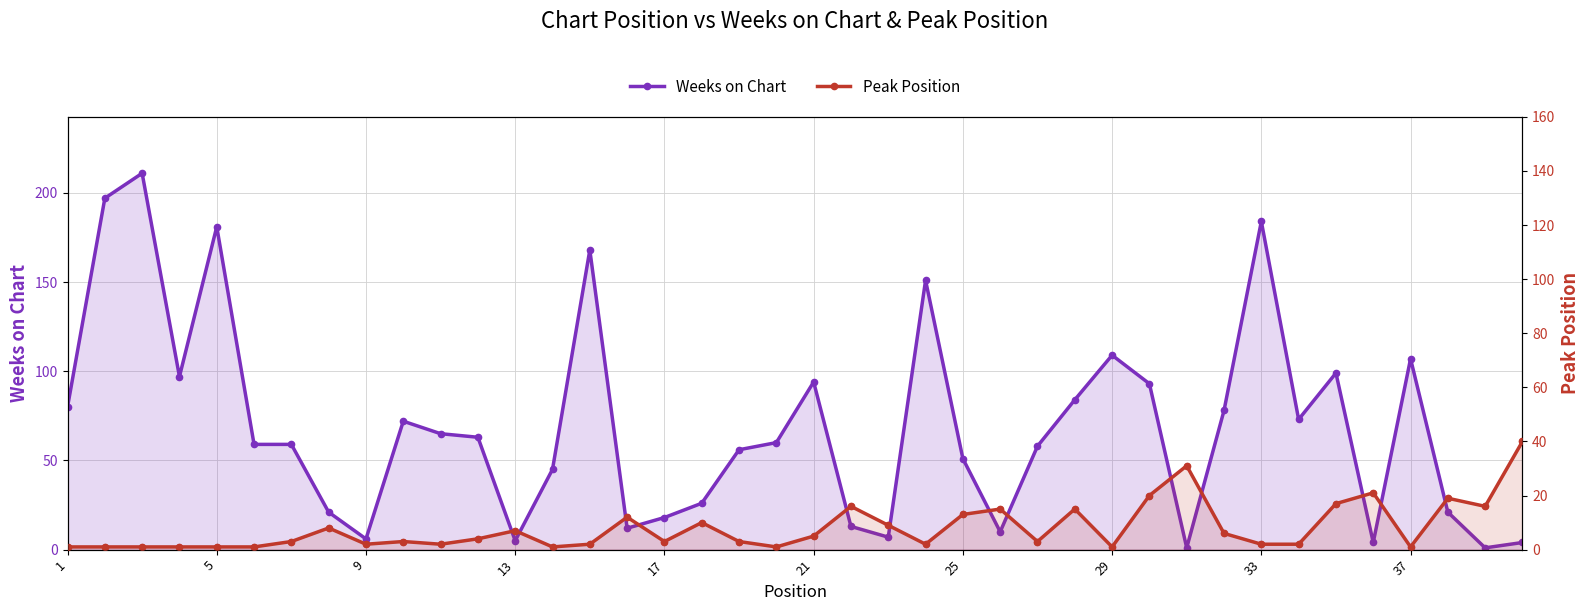

What are all the series names shown in the legend?

Weeks on Chart, Peak Position